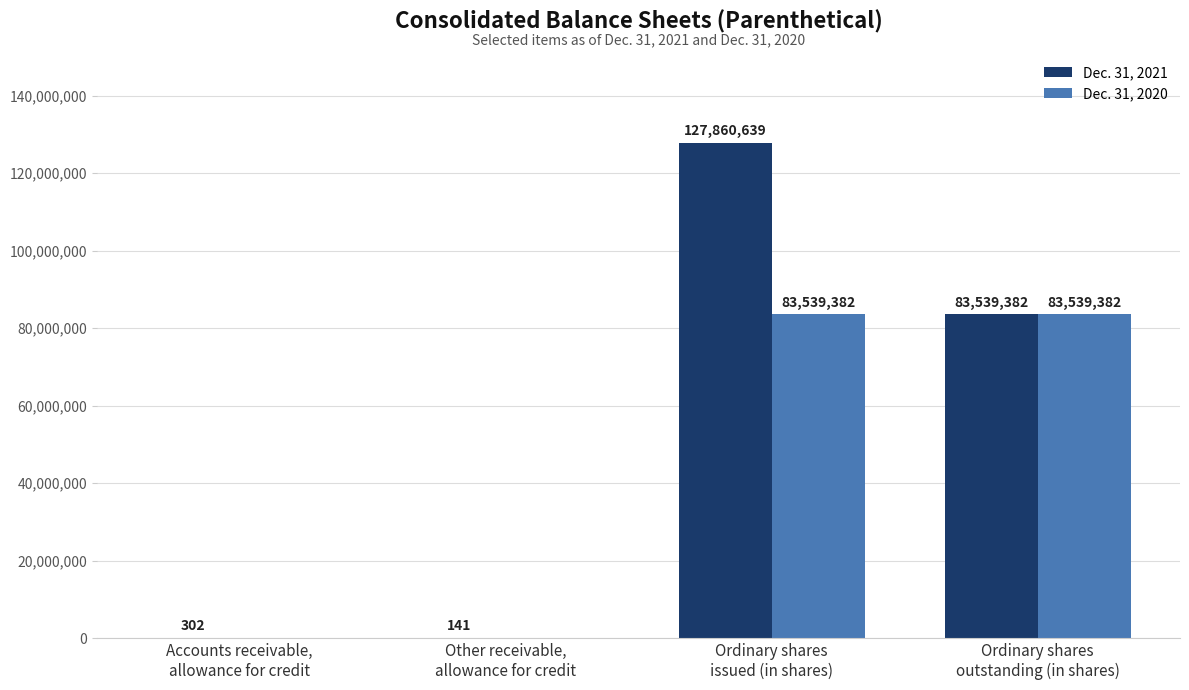

True or false: Dec. 31, 2020 has a value of 150029527 at Ordinary shares
outstanding (in shares).

False